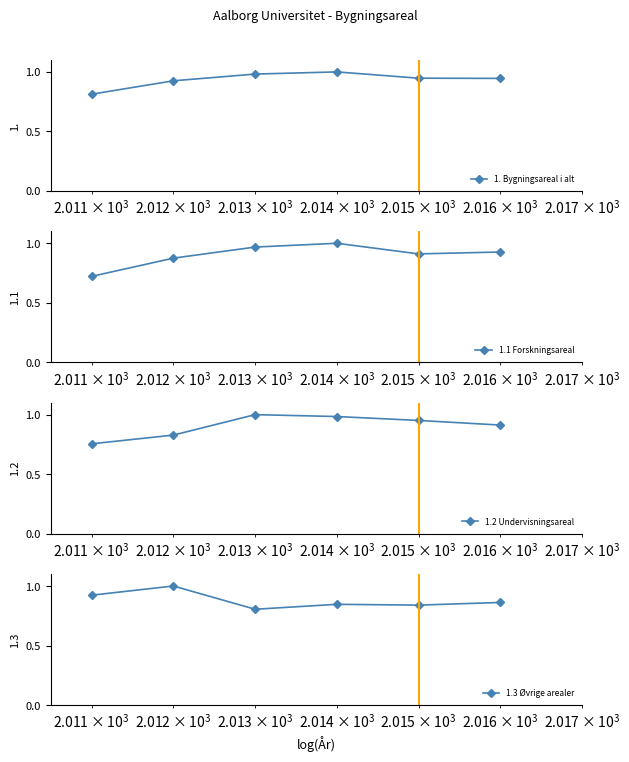

True or false: 1. Bygningsareal i alt has more than 0 interior local peaks.

True